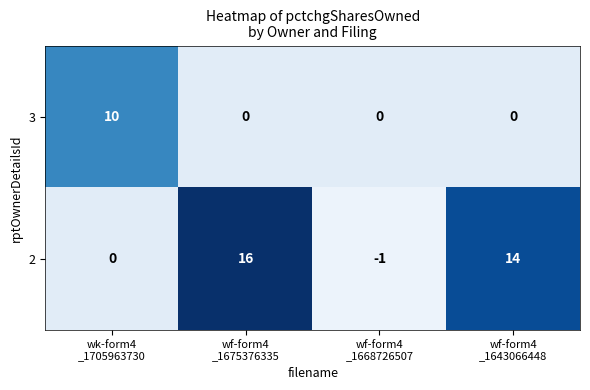

Reading left to right, list all the values displayed in this chart.

3: 10	0	0	0
2: 0	16	-1	14